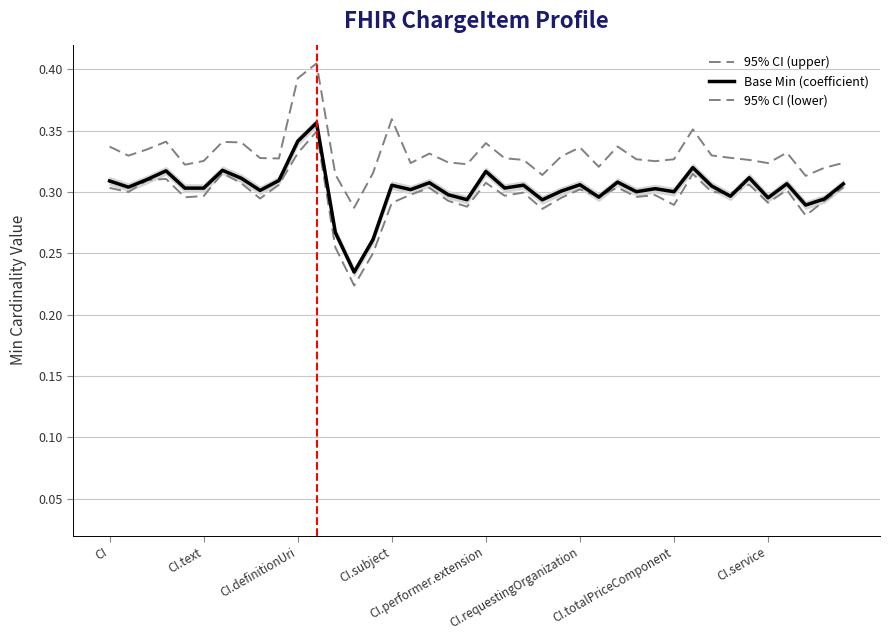

What is the difference between the highest and lowest values at 12?

0.1